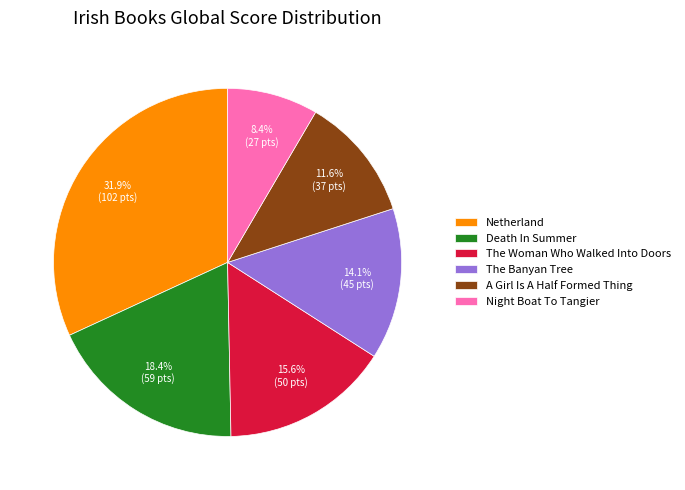

What is the largest slice in the pie chart?

Netherland